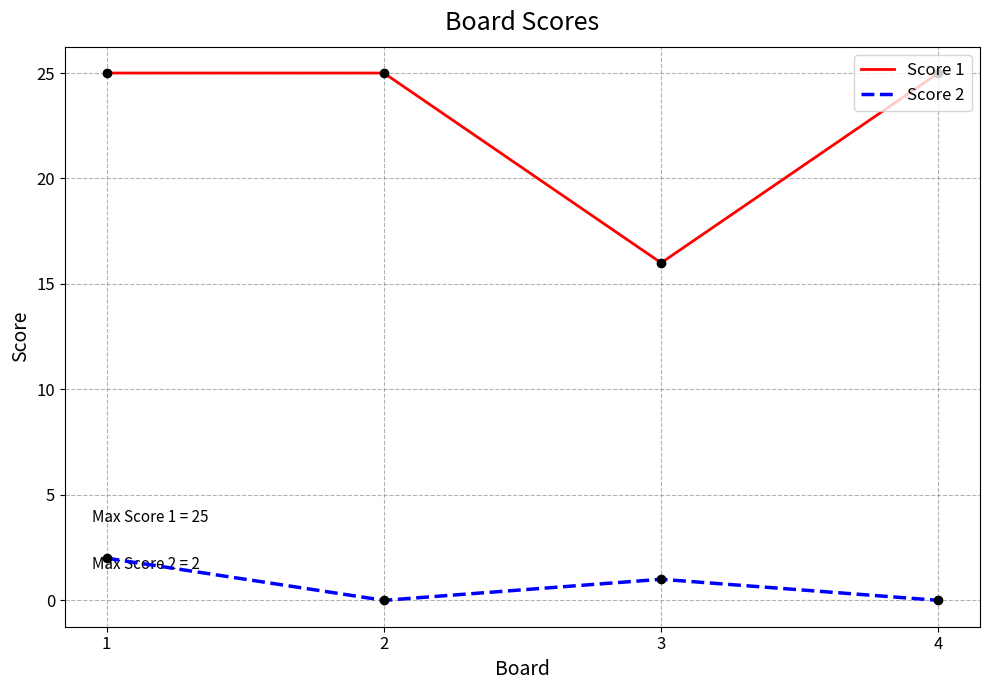

What is the sum of all Score 2 values?

3